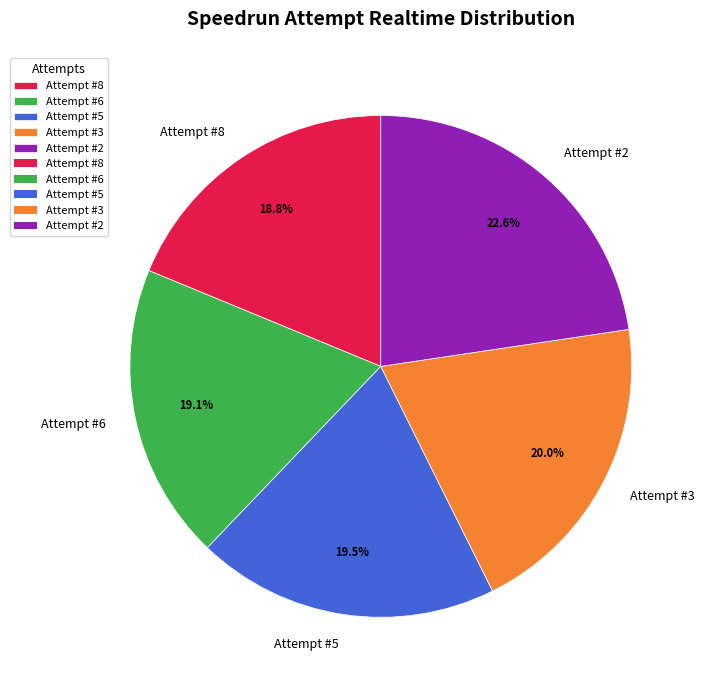

Is the sum of Attempt #3 and Attempt #8 greater than half?

No